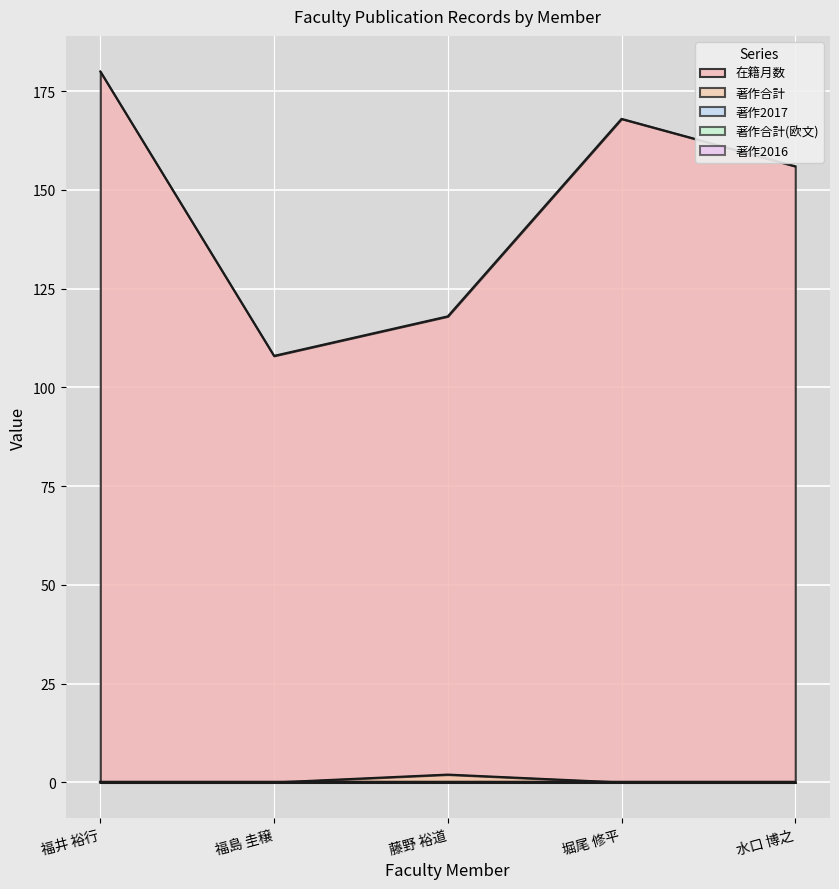

What is the total value across all series at 藤野 裕道?

120